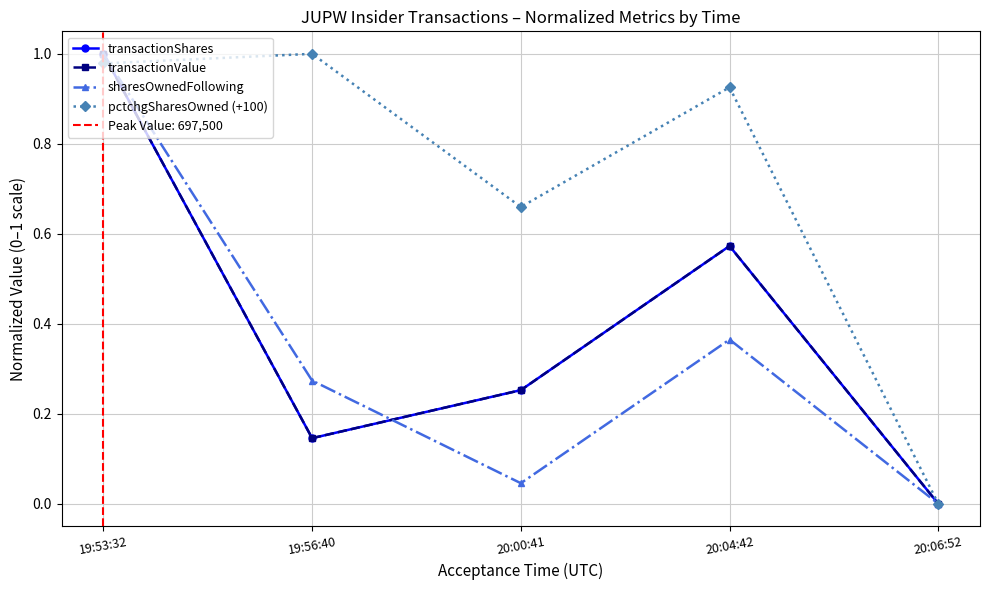

At which label does transactionValue reach its minimum?

20:06:52